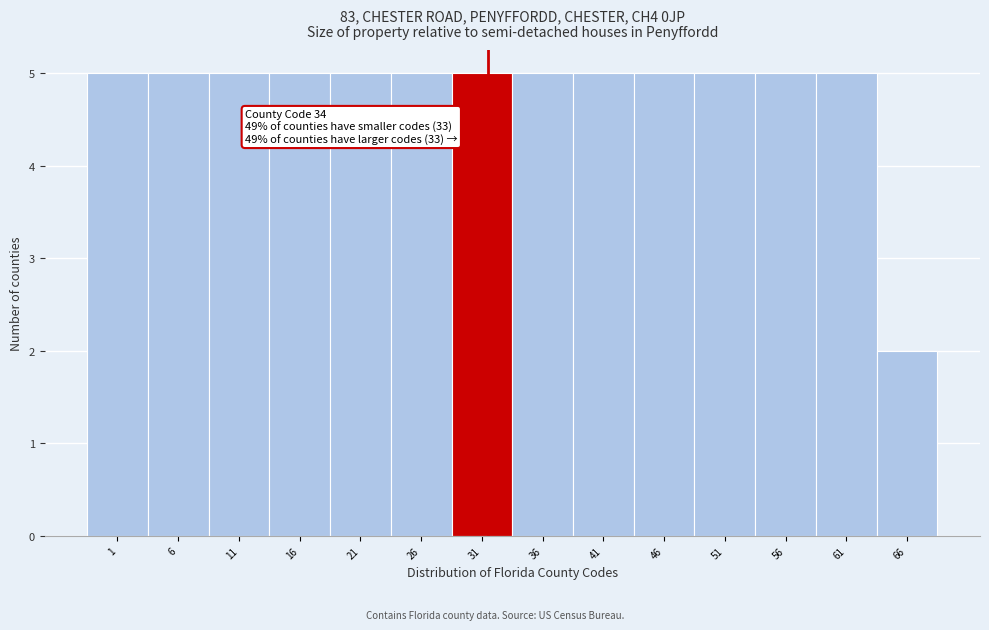

Reading left to right, extract all data points from this chart.

1=5	6=5	11=5	16=5	21=5	26=5	31=5	36=5	41=5	46=5	51=5	56=5	61=5	66=2